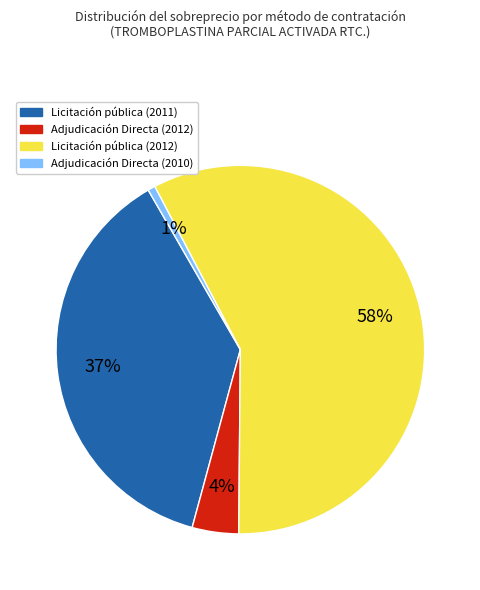

Is the sum of Licitación pública (2011) and Licitación pública (2012) greater than half?

Yes